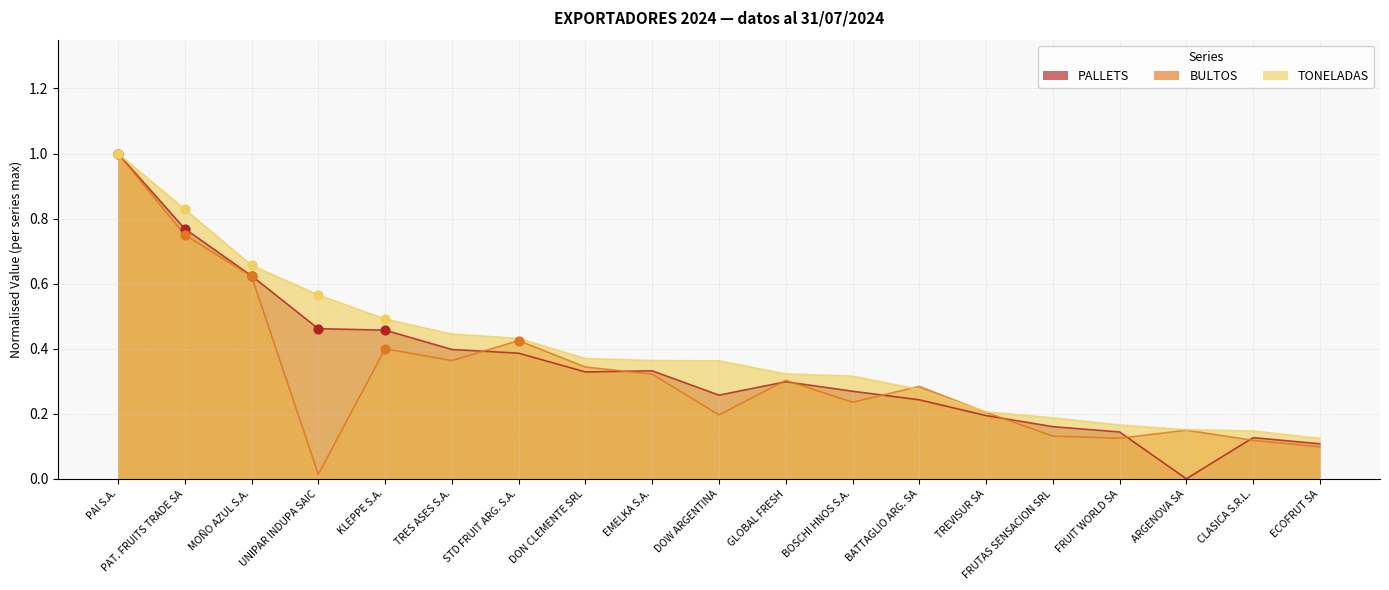

Which series contains the lowest Y value?

PALLETS